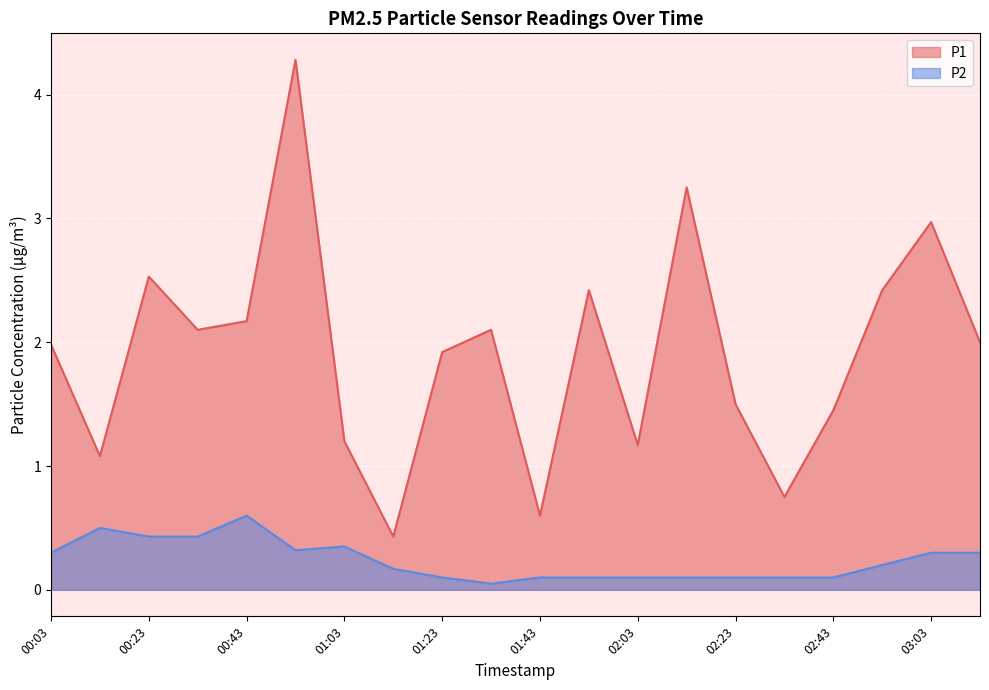

What is the label of the 18th point from the left?

02:53